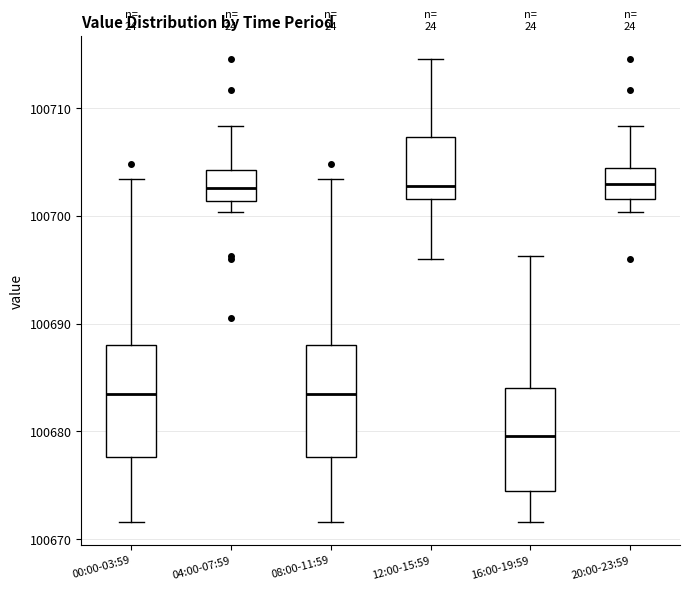

Reading left to right, read every box against the y-axis: the position of its median line, the range the box covers, and the ends of its whiskers. The values are not printed on the chart, so give them approximately, as read against the axis.

00:00-03:59: median 100683, box 100678 to 100688, whiskers 100672 to 100703
04:00-07:59: median 100703, box 100701 to 100704, whiskers 100700 to 100708
08:00-11:59: median 100683, box 100678 to 100688, whiskers 100672 to 100703
12:00-15:59: median 100703, box 100702 to 100707, whiskers 100696 to 100715
16:00-19:59: median 100680, box 100674 to 100684, whiskers 100672 to 100696
20:00-23:59: median 100703, box 100702 to 100704, whiskers 100700 to 100708